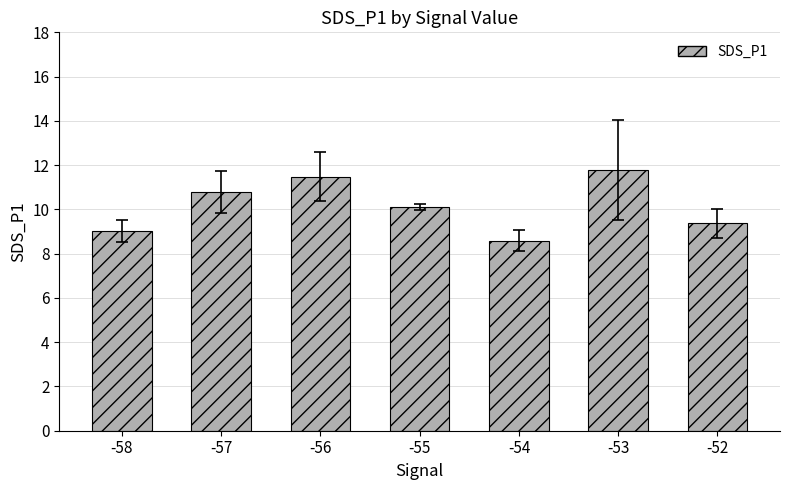

The value at -57 is 2.4. True or false?

False